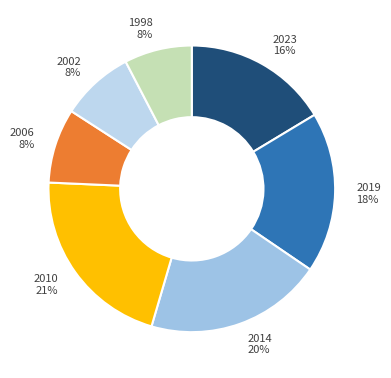

Which slice is the largest?

2010